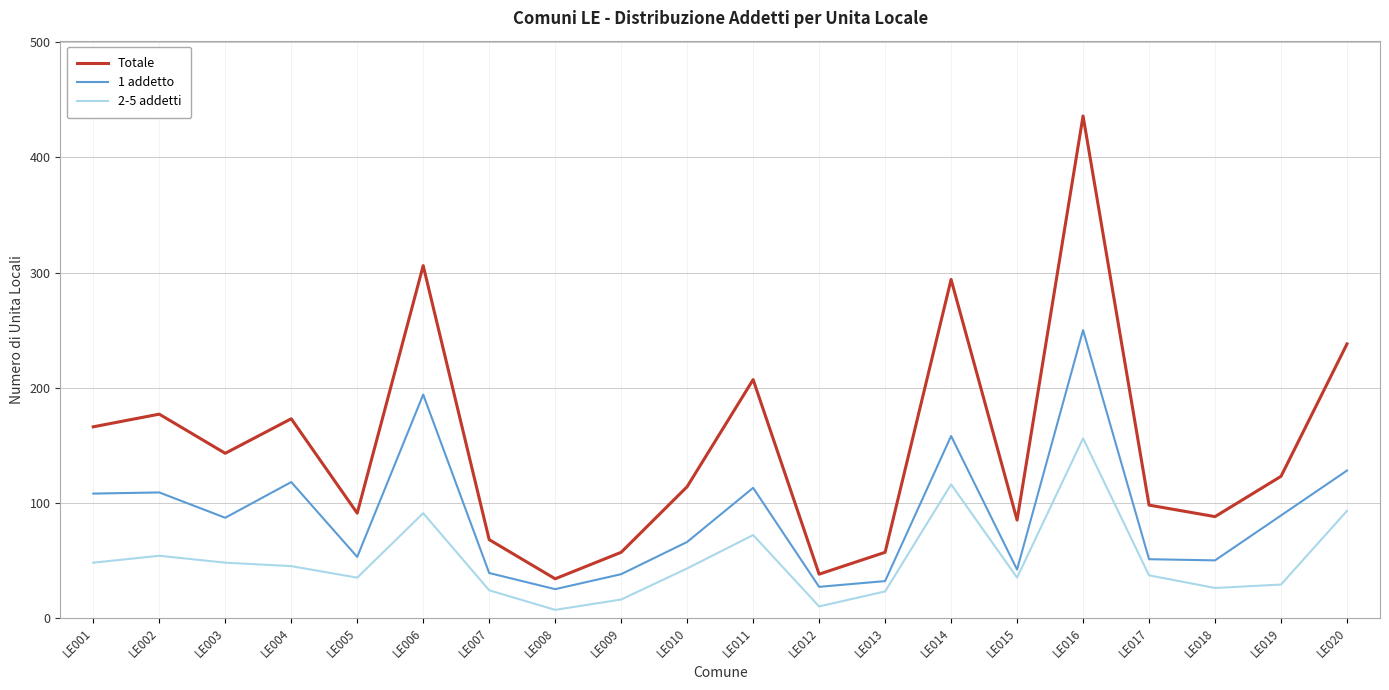

What is the minimum value shown in the chart?

7